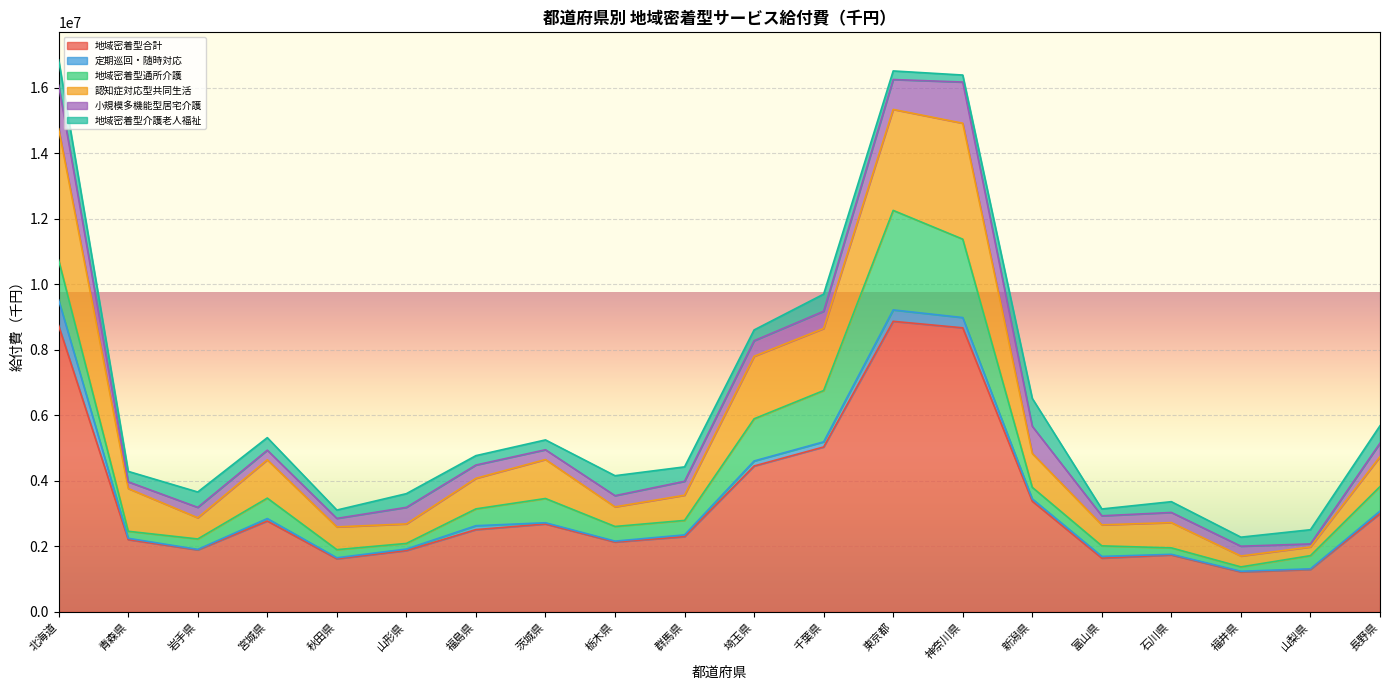

What is the greatest value displayed?

8871587.5